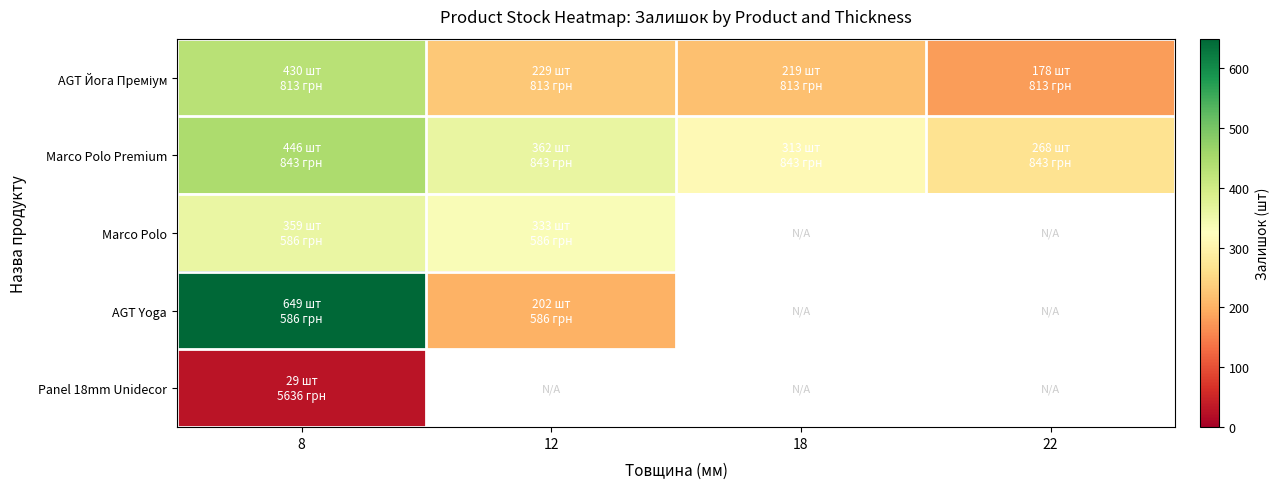

What is the minimum value for AGT Yoga?

202.0